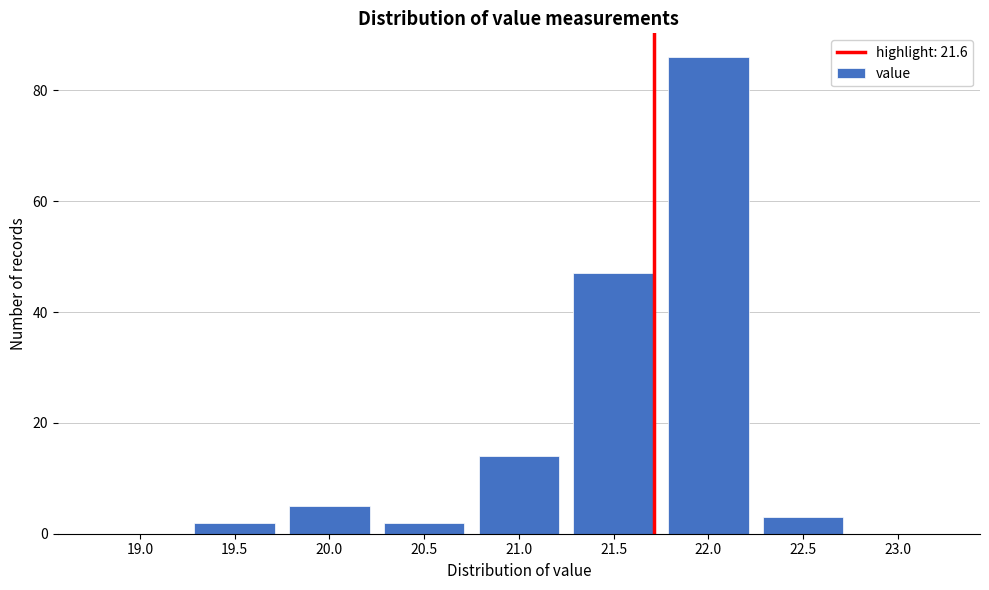

Reading left to right, extract all data points from this chart.

19.0=0	19.5=2	20.0=5	20.5=2	21.0=14	21.5=47	22.0=86	22.5=3	23.0=0